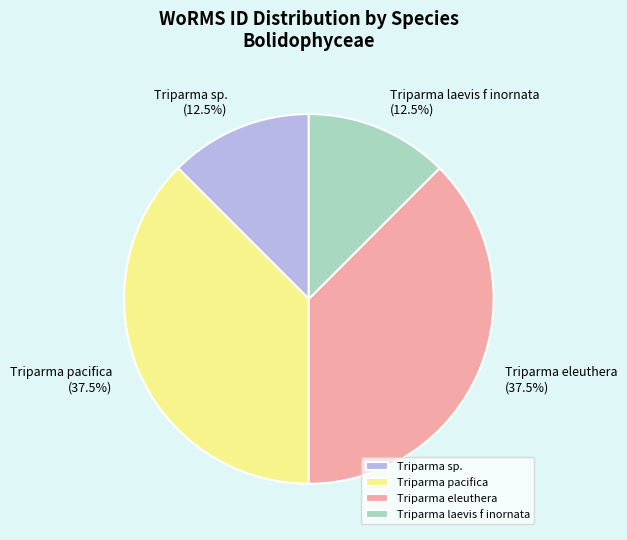

Which has a higher value, Triparma laevis f inornata or Triparma eleuthera?

Triparma eleuthera